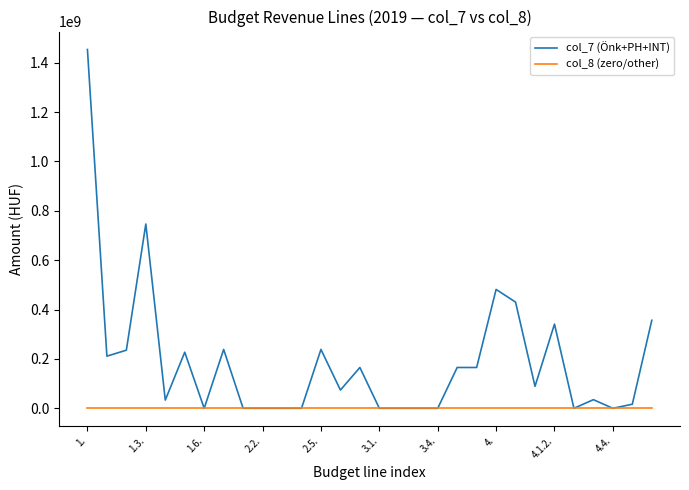

What is the greatest value displayed?

1453209975